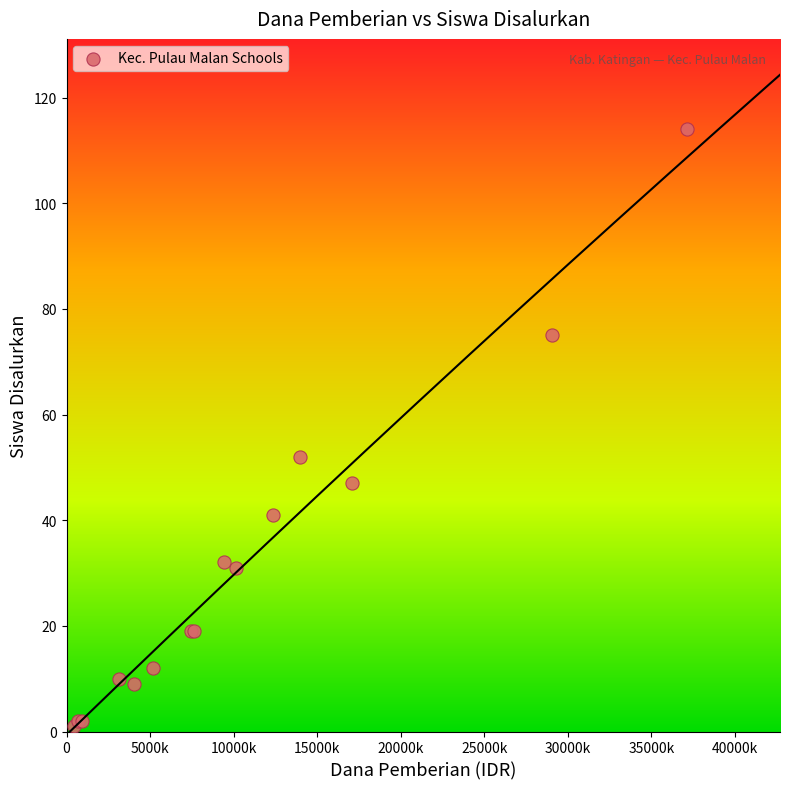

What Y value in the scatter plot is closest to 57?

52